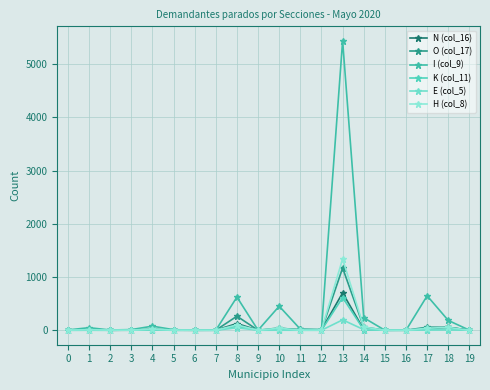

List the series in order of their peak value, lowest first.

E (col_5), K (col_11), N (col_16), O (col_17), H (col_8), I (col_9)